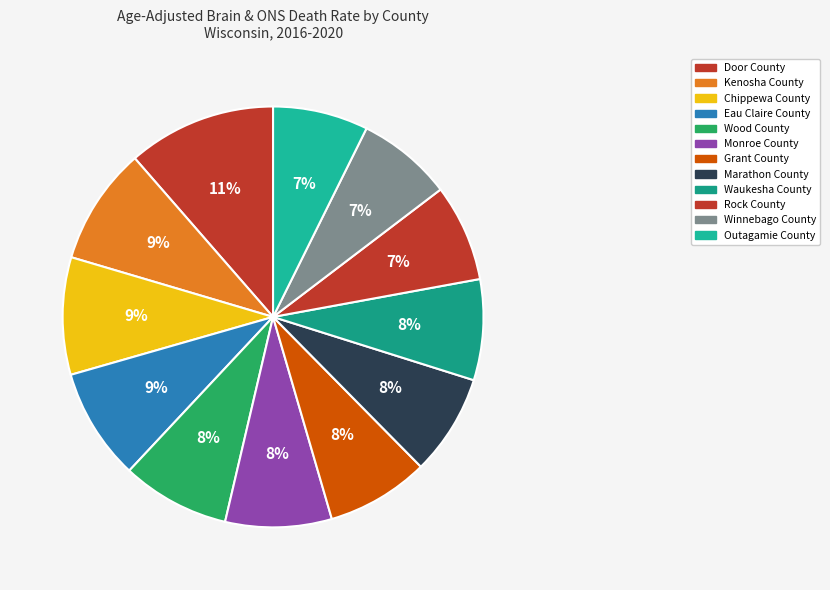

What is the total percentage of Marathon County and Winnebago County?

15.1%